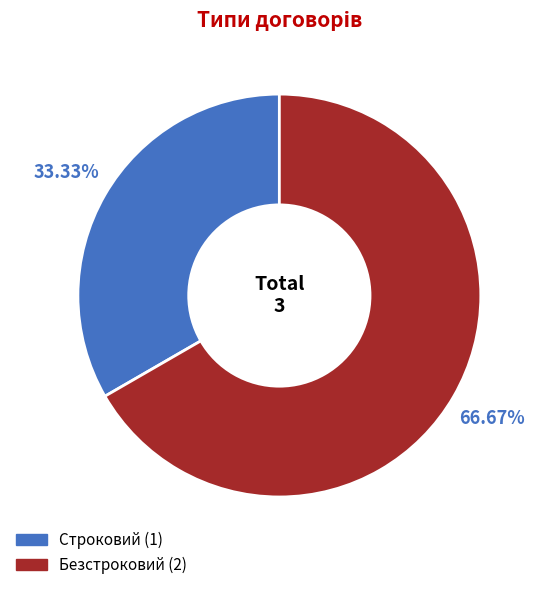

Does any single category account for the majority?

Yes